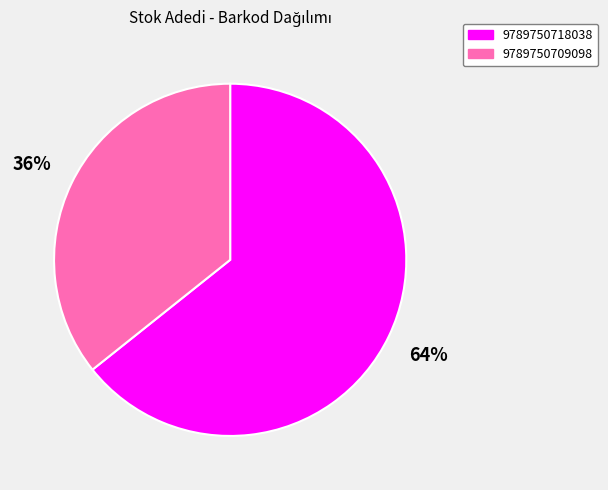

Is it true that 9789750718038 is 56% of the pie?

False